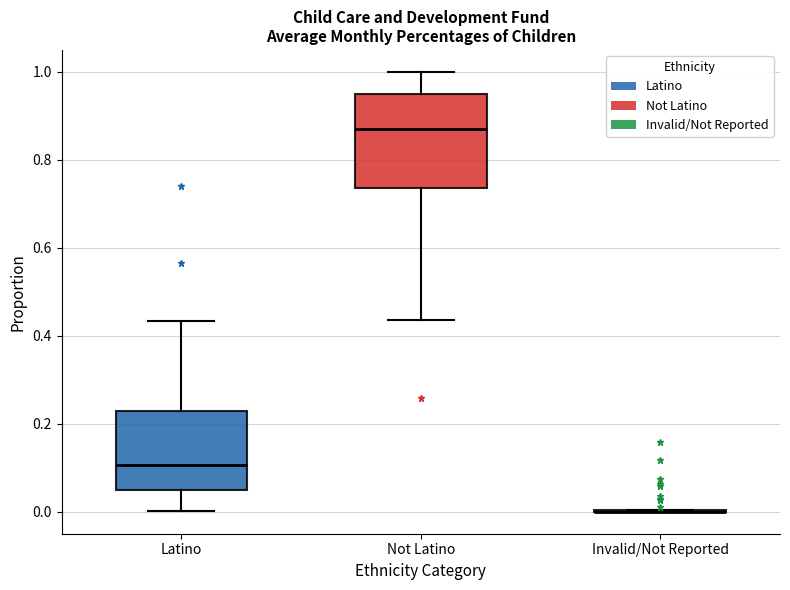

Which box is the tallest, from its lower edge to its upper edge?

Not Latino